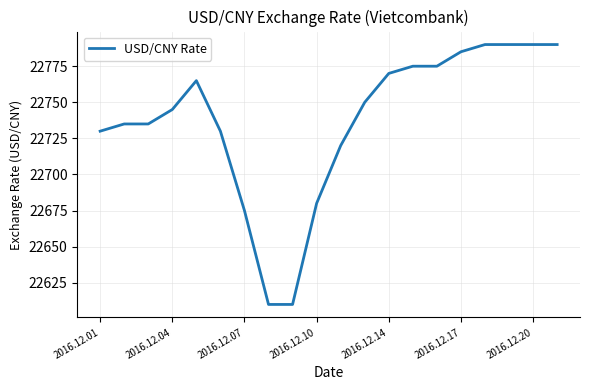

What is the smallest value displayed?

22610